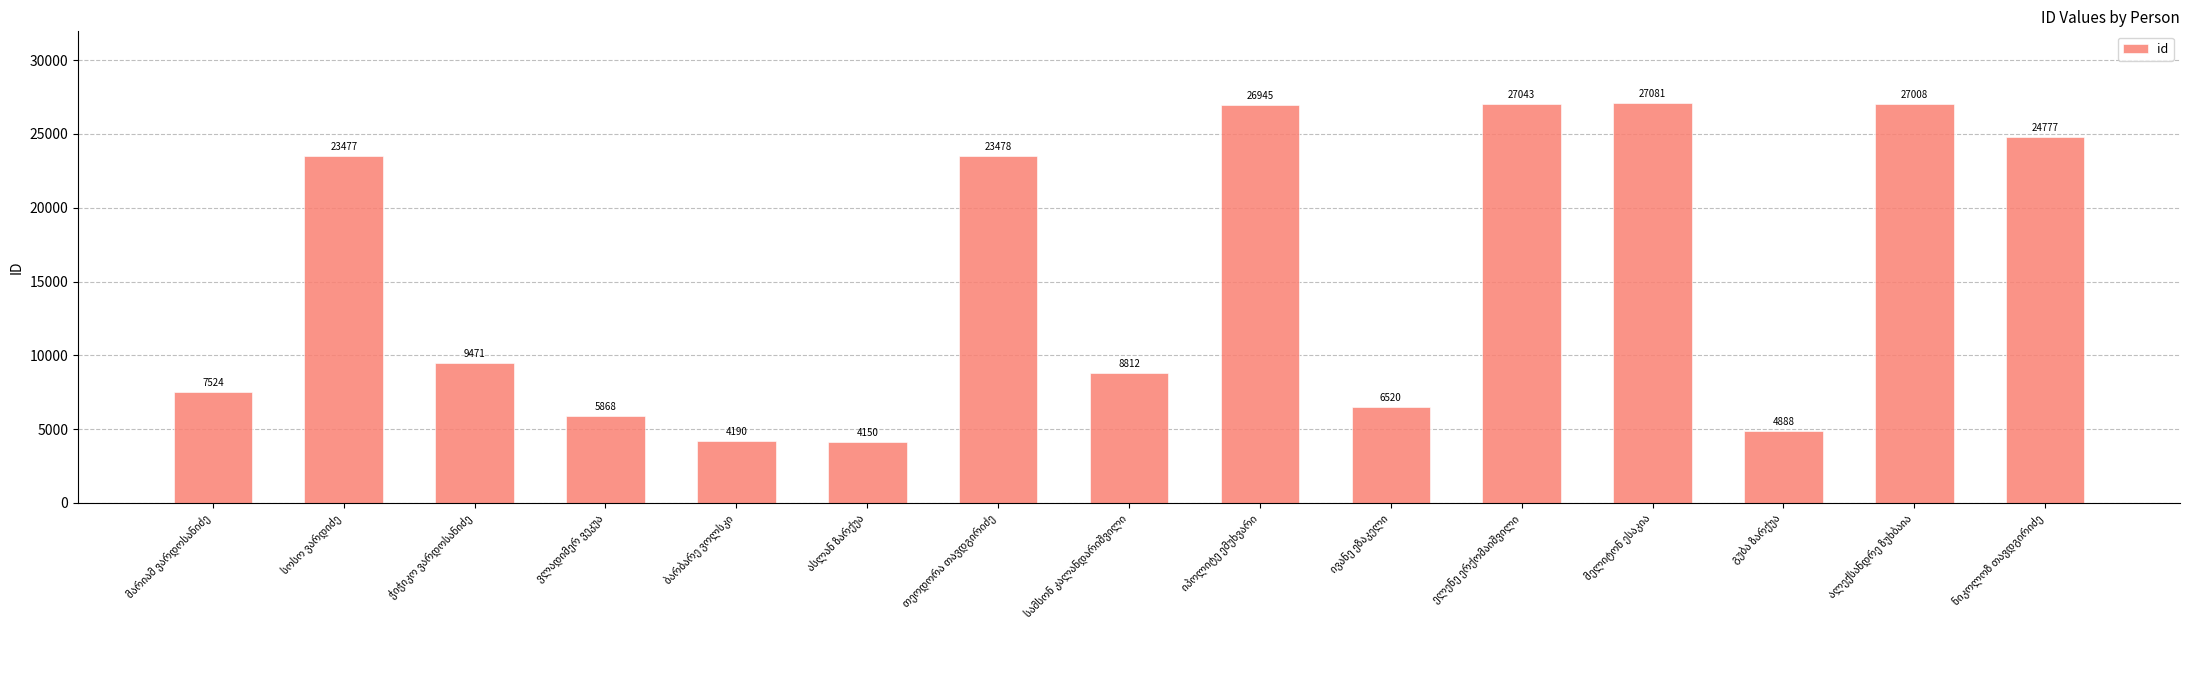

What is the greatest value displayed?

27081